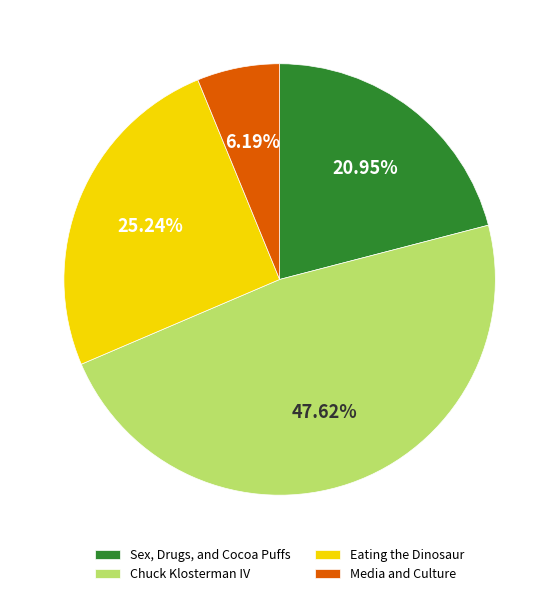

Which category has the biggest portion of the pie?

Chuck Klosterman IV